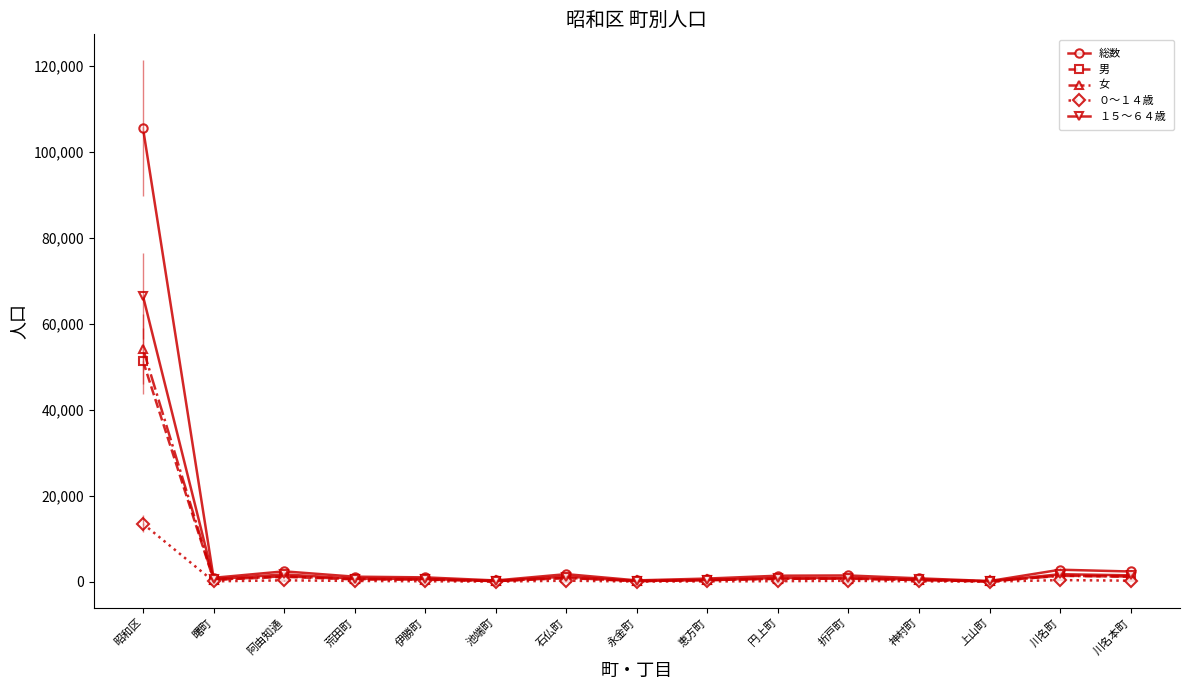

What is the value of the 男 point at the 5th from the left?

528